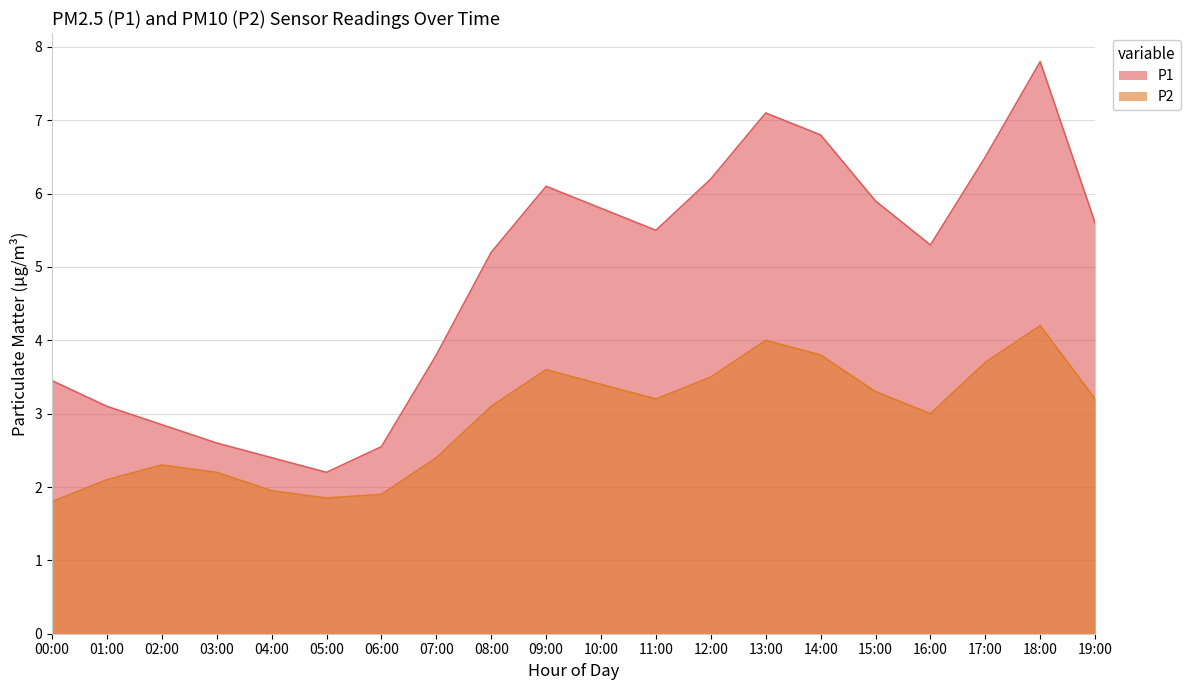

Which series has the largest range (max minus min)?

P1